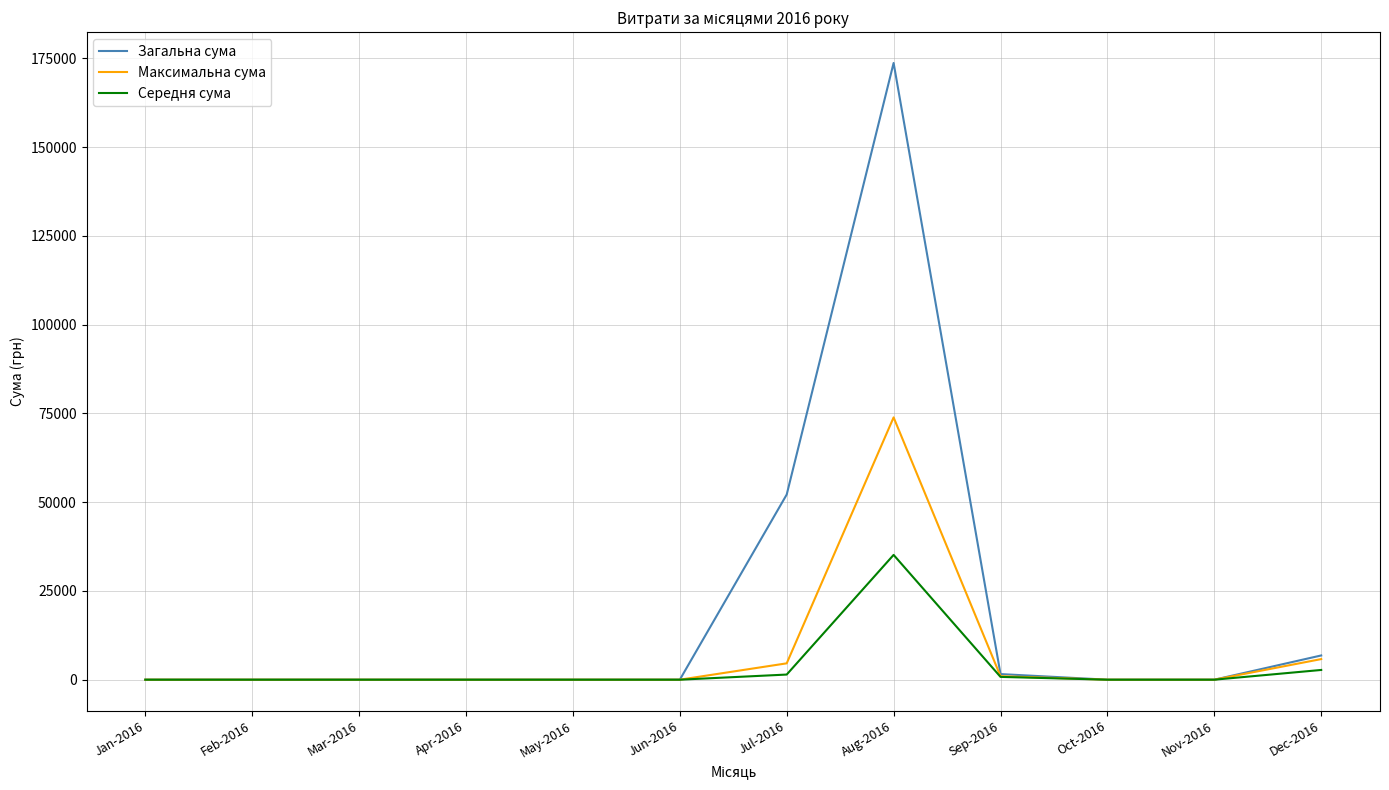

At which label does Середня сума reach its peak?

Aug-2016